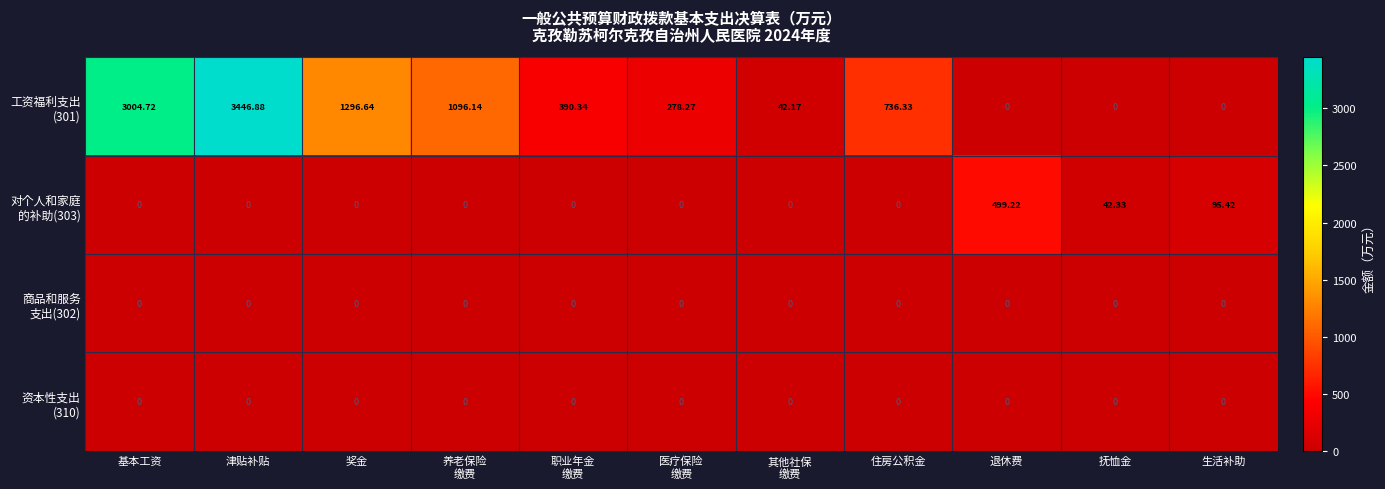

Which label corresponds to the largest value in the chart?

津贴补贴